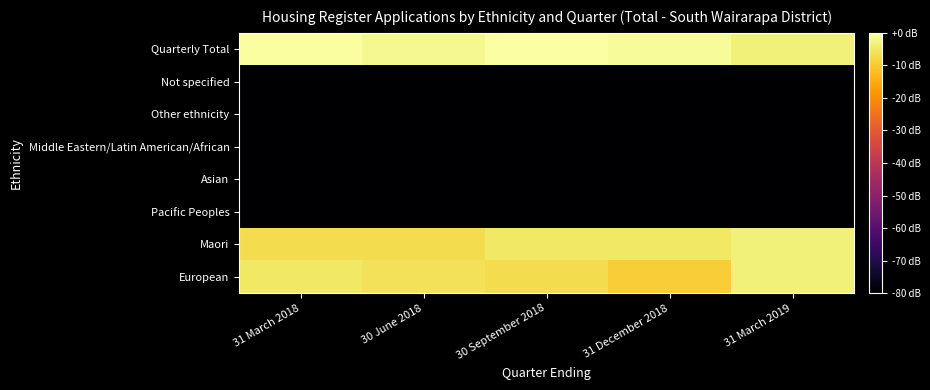

Reading left to right, list all the values displayed in this chart.

European: 31 March 2018=-5.1	30 June 2018=-6.0	30 September 2018=-7.0	31 December 2018=-9.5	31 March 2019=-3.5
Maori: 31 March 2018=-7.0	30 June 2018=-7.0	30 September 2018=-5.1	31 December 2018=-5.1	31 March 2019=-3.5
Pacific Peoples: 31 March 2018=-80.0	30 June 2018=-80.0	30 September 2018=-80.0	31 December 2018=-80.0	31 March 2019=-80.0
Asian: 31 March 2018=-80.0	30 June 2018=-80.0	30 September 2018=-80.0	31 December 2018=-80.0	31 March 2019=-80.0
Middle Eastern/Latin American/African: 31 March 2018=-80.0	30 June 2018=-80.0	30 September 2018=-80.0	31 December 2018=-80.0	31 March 2019=-80.0
Other ethnicity: 31 March 2018=-80.0	30 June 2018=-80.0	30 September 2018=-80.0	31 December 2018=-80.0	31 March 2019=-80.0
Not specified: 31 March 2018=-80.0	30 June 2018=-80.0	30 September 2018=-80.0	31 December 2018=-80.0	31 March 2019=-80.0
Quarterly Total: 31 March 2018=-0.5	30 June 2018=-1.6	30 September 2018=0.0	31 December 2018=-1.0	31 March 2019=-3.5